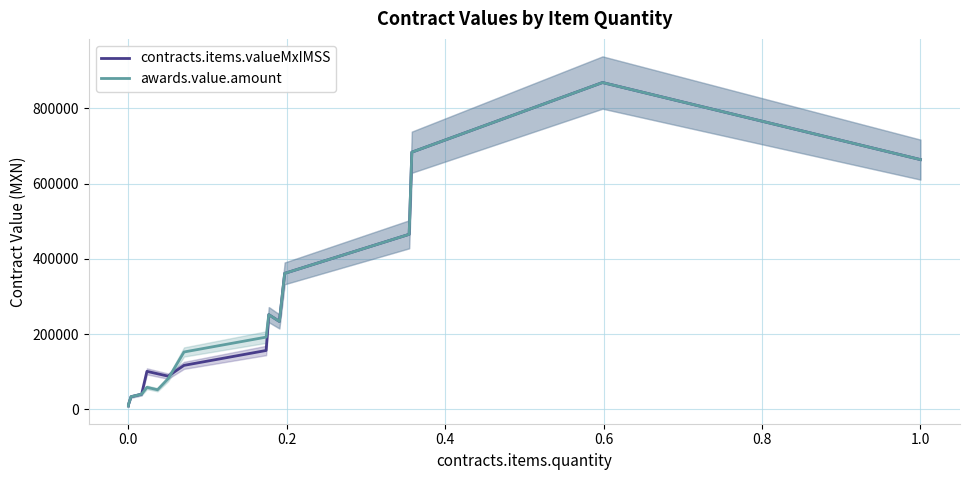

Is it true that contracts.items.valueMxIMSS equals 469628.0 at 13?

False